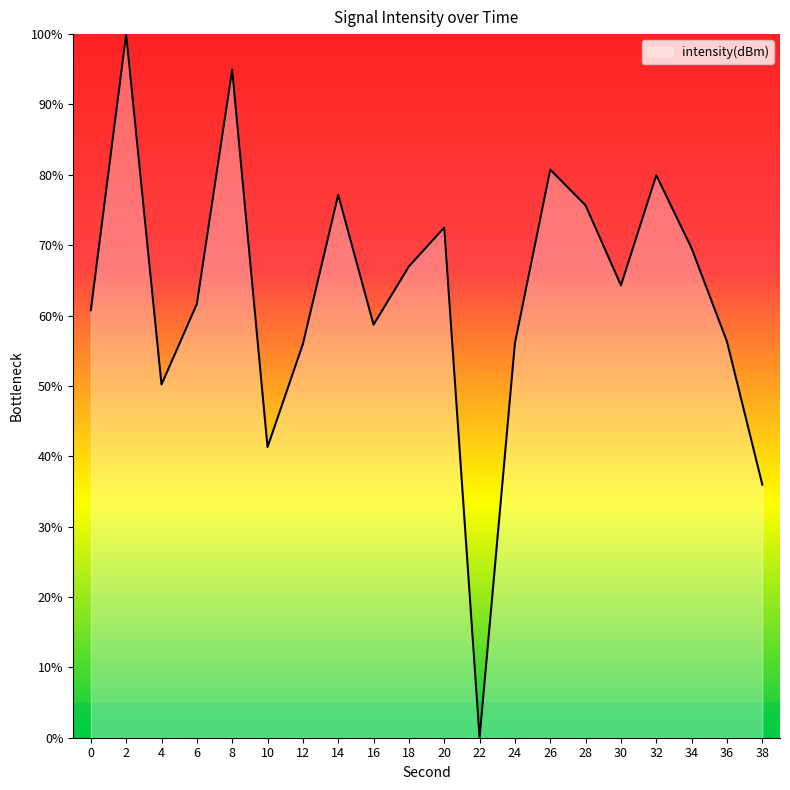

How many lines are shown in the chart?

1